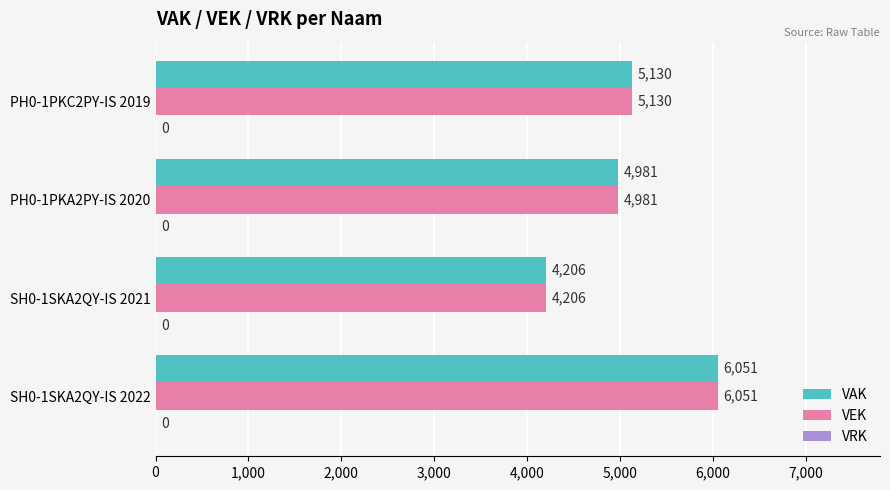

True or false: VEK has a value of 5130 at PH0-1PKC2PY-IS 2019.

True